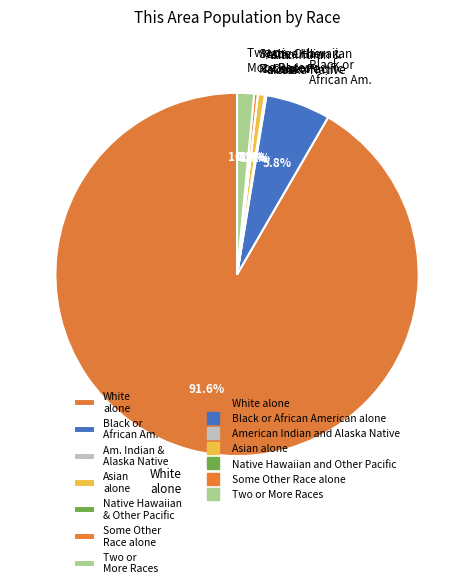

Is the sum of Two or More Races and Black or African Am. greater than half?

No